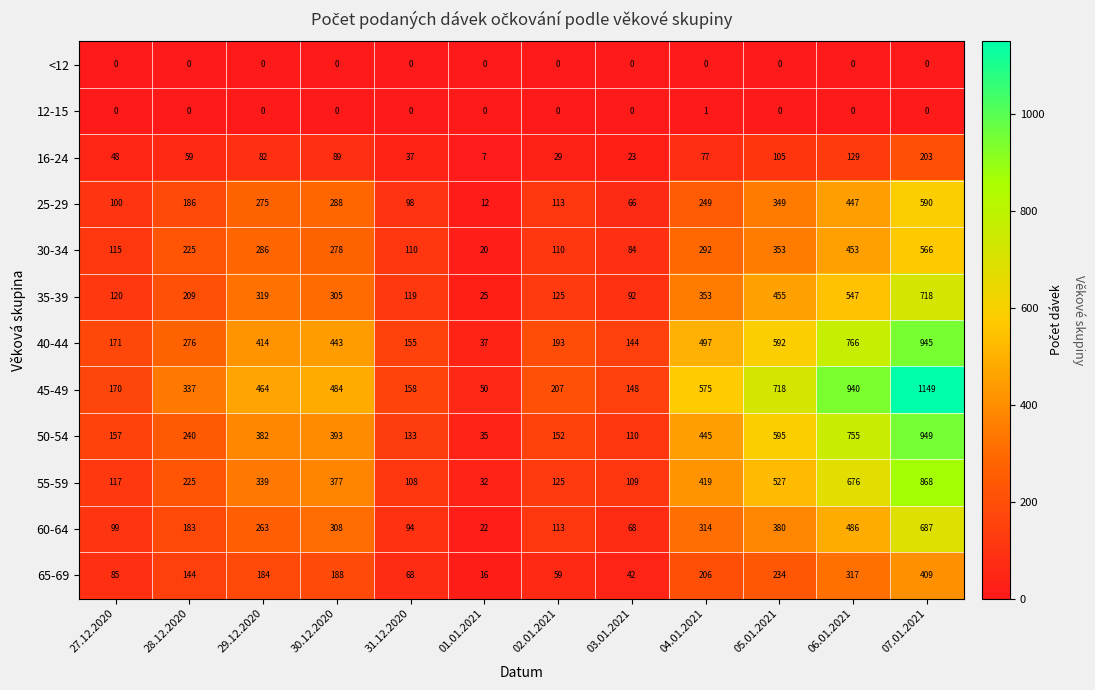

What is the difference between the highest and lowest values at 01.01.2021?

50